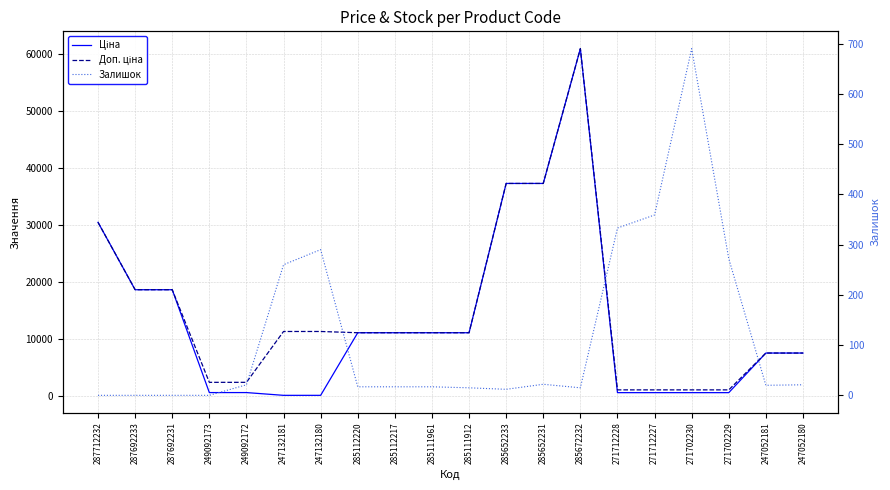

How many data points does each series have?

20